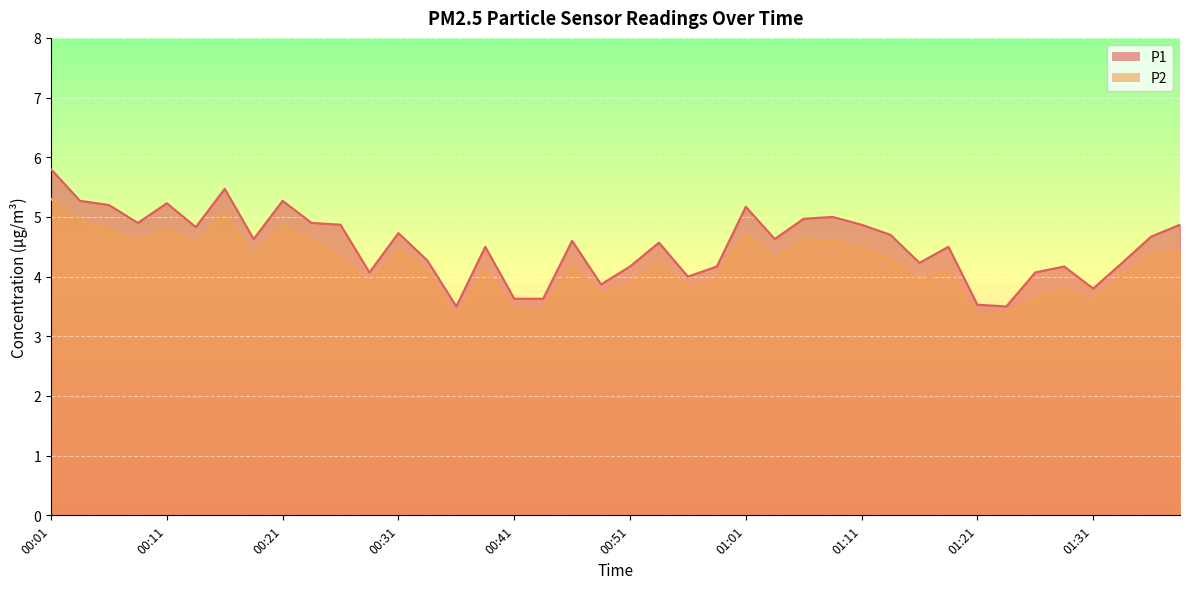

At which category does P2 reach its first local valley?

00:09